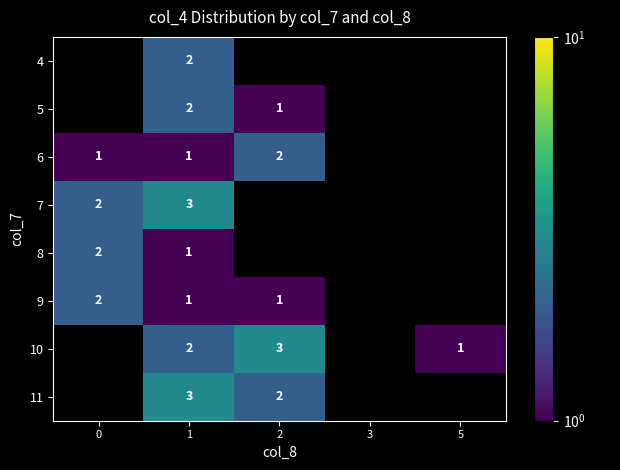

True or false: 7 has a value of 0.9 at 0.

False